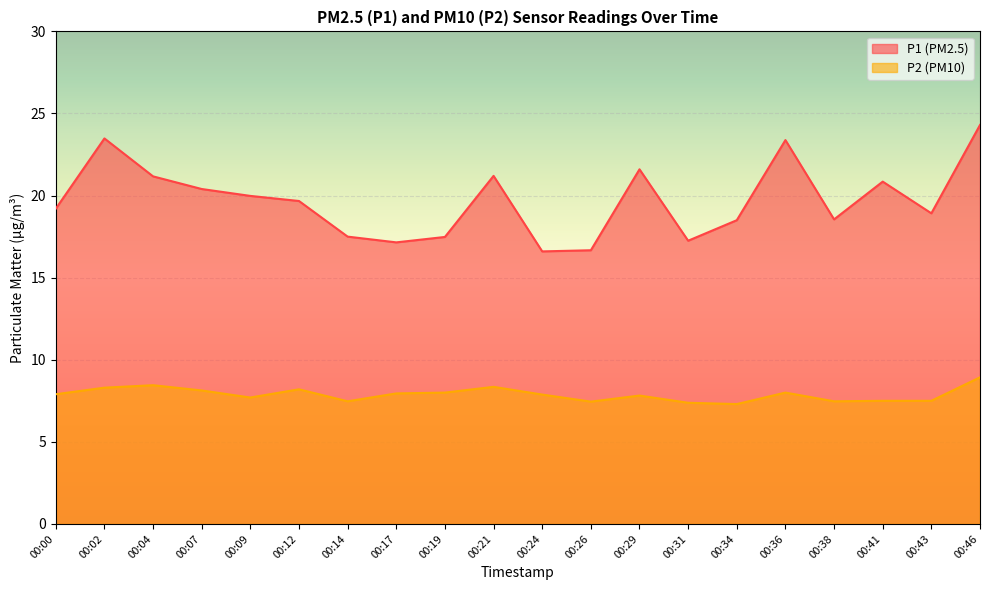

Rank the series by their average value, from highest to lowest.

P1 (PM2.5), P2 (PM10)